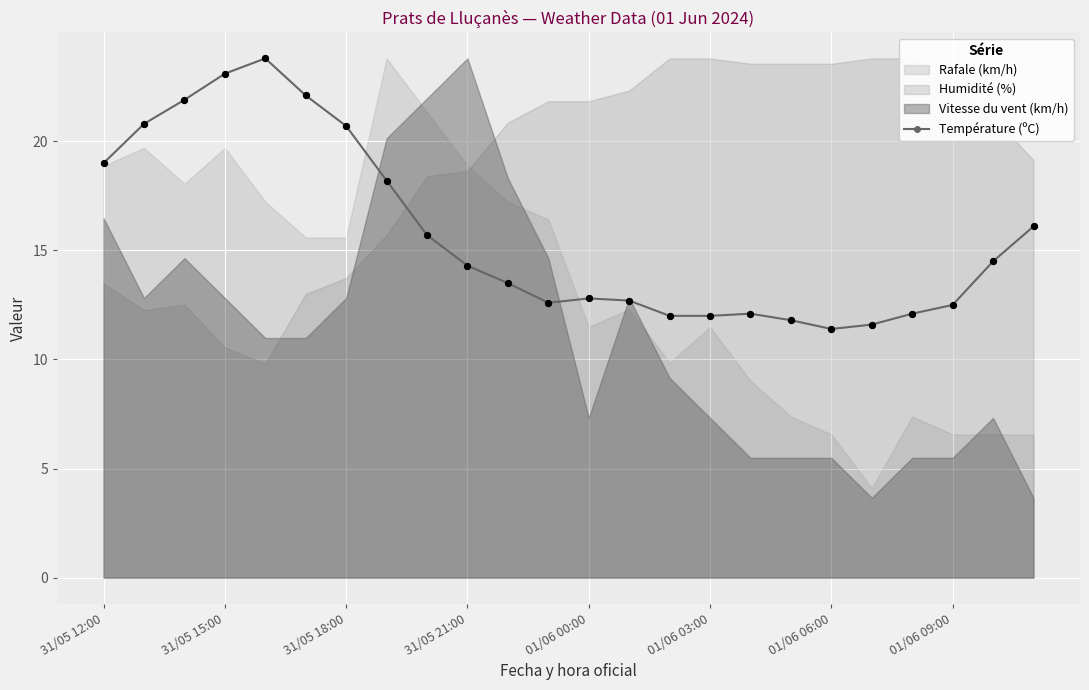

What is the maximum value for Température (ºC)?

23.8